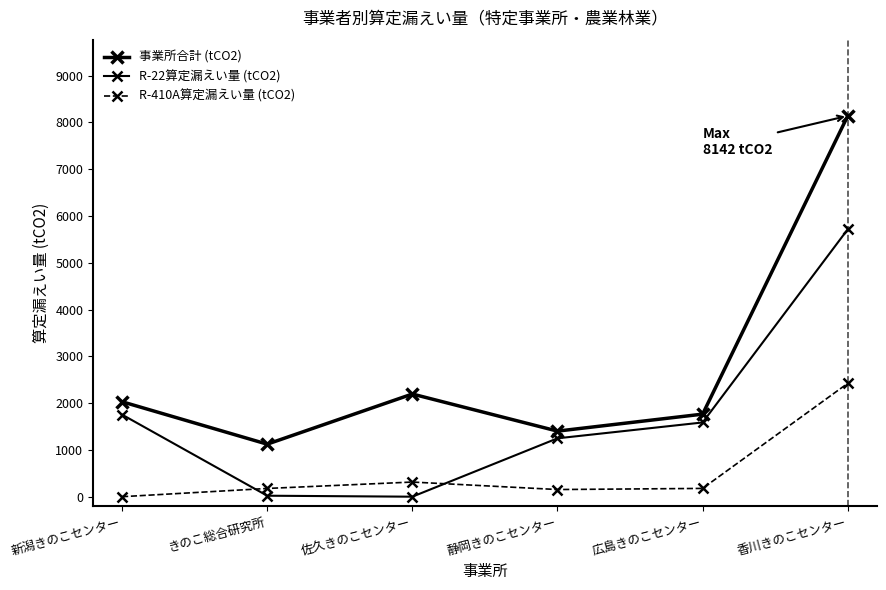

How many values in R-410A算定漏えい量 (tCO2) are above zero?

5